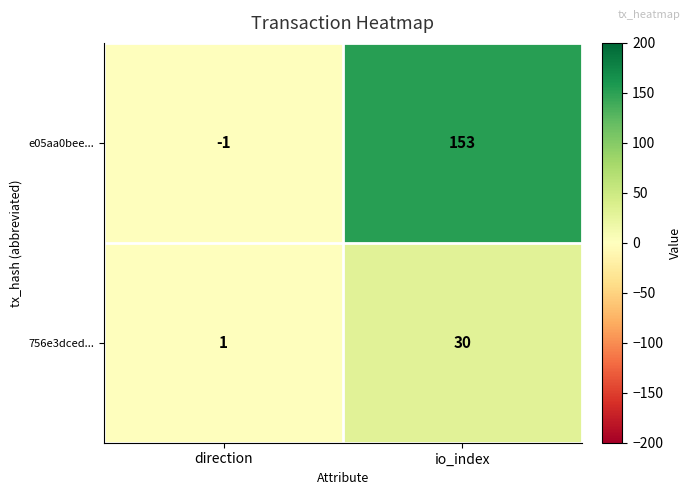

Rank the series at io_index from highest to lowest value.

e05aa0bee..., 756e3dced...